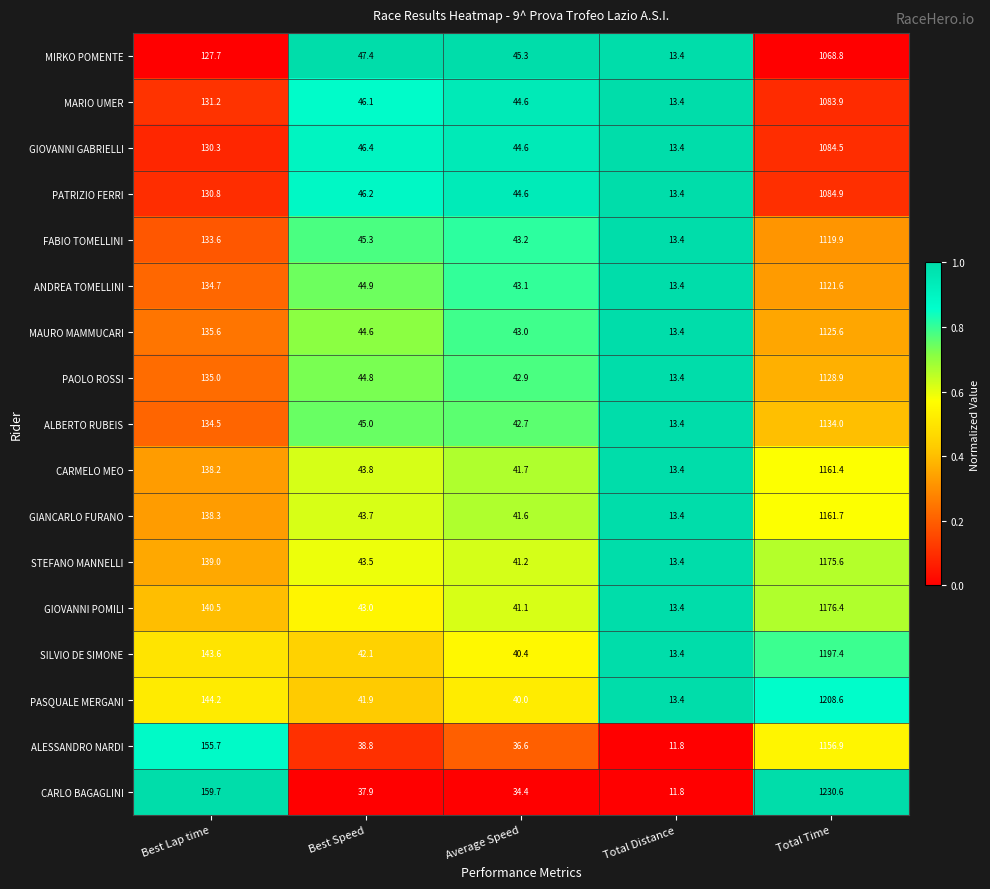

Which category has the highest value in the PATRIZIO FERRI series?

Total Time